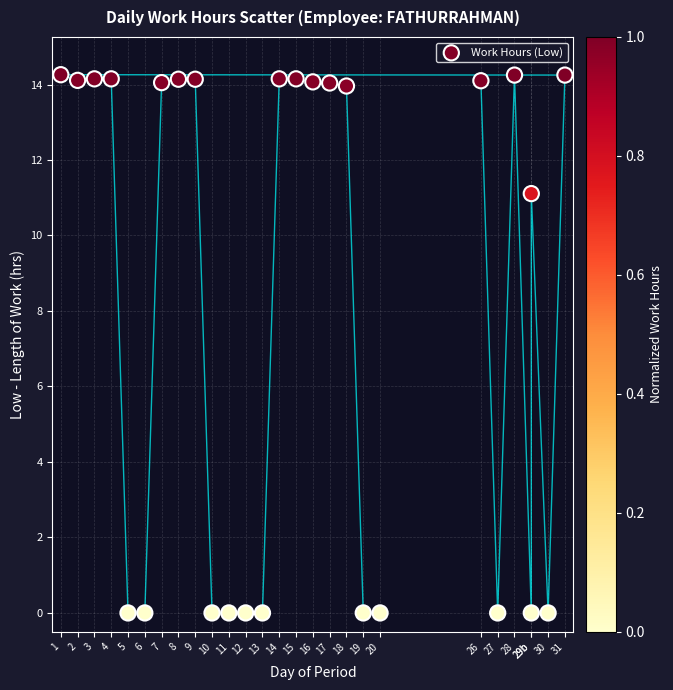

What Y value in the scatter plot is closest to 7?

11.1